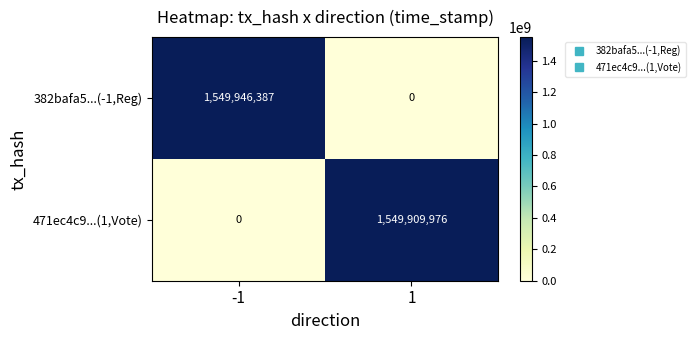

List the series in order of their peak value, lowest first.

471ec4c9...(1,Vote), 382bafa5...(-1,Reg)